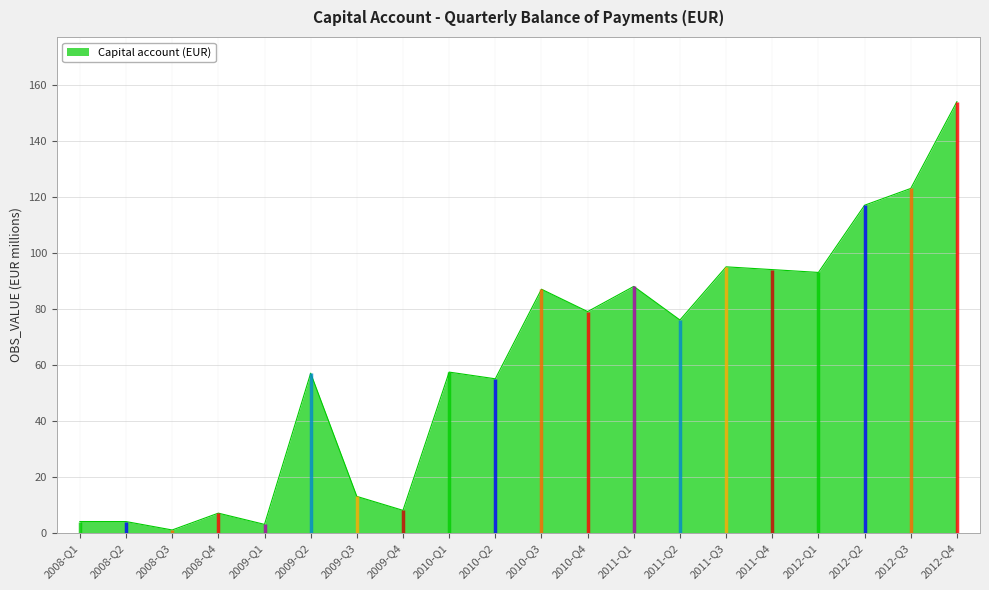

Is it true that the value at 2012-Q2 is 117.0?

True